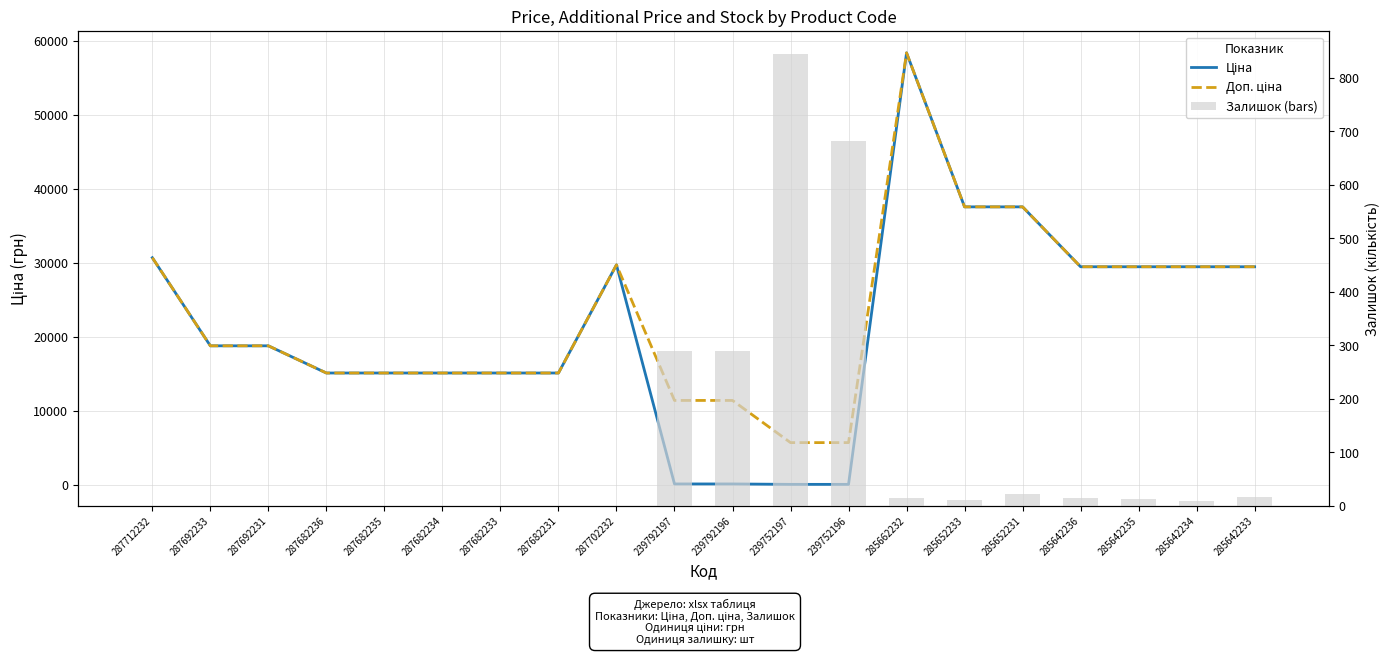

What are all the series names shown in the legend?

Ціна, Доп. ціна, Залишок (bars)